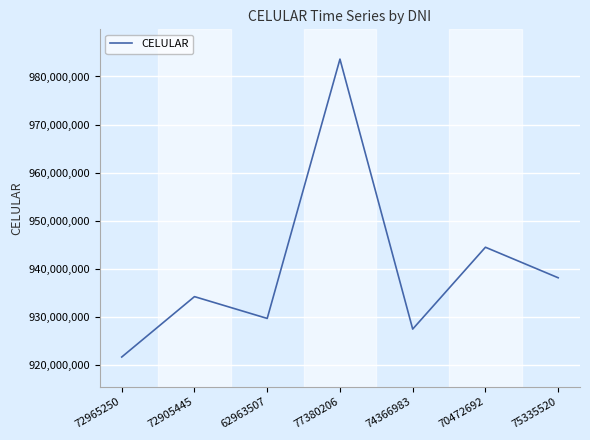

The value at 72905445 is 449349020. True or false?

False